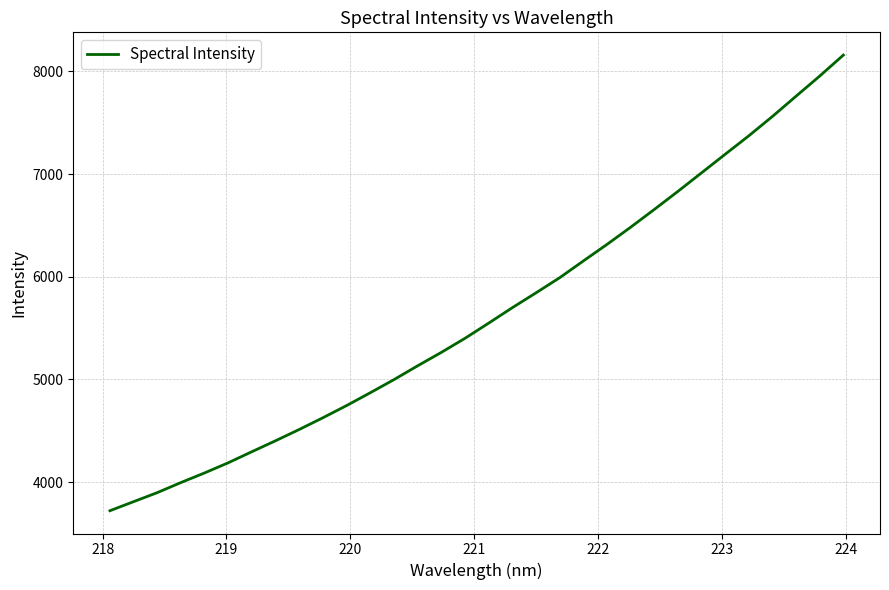

What is the greatest value displayed?

8158.5